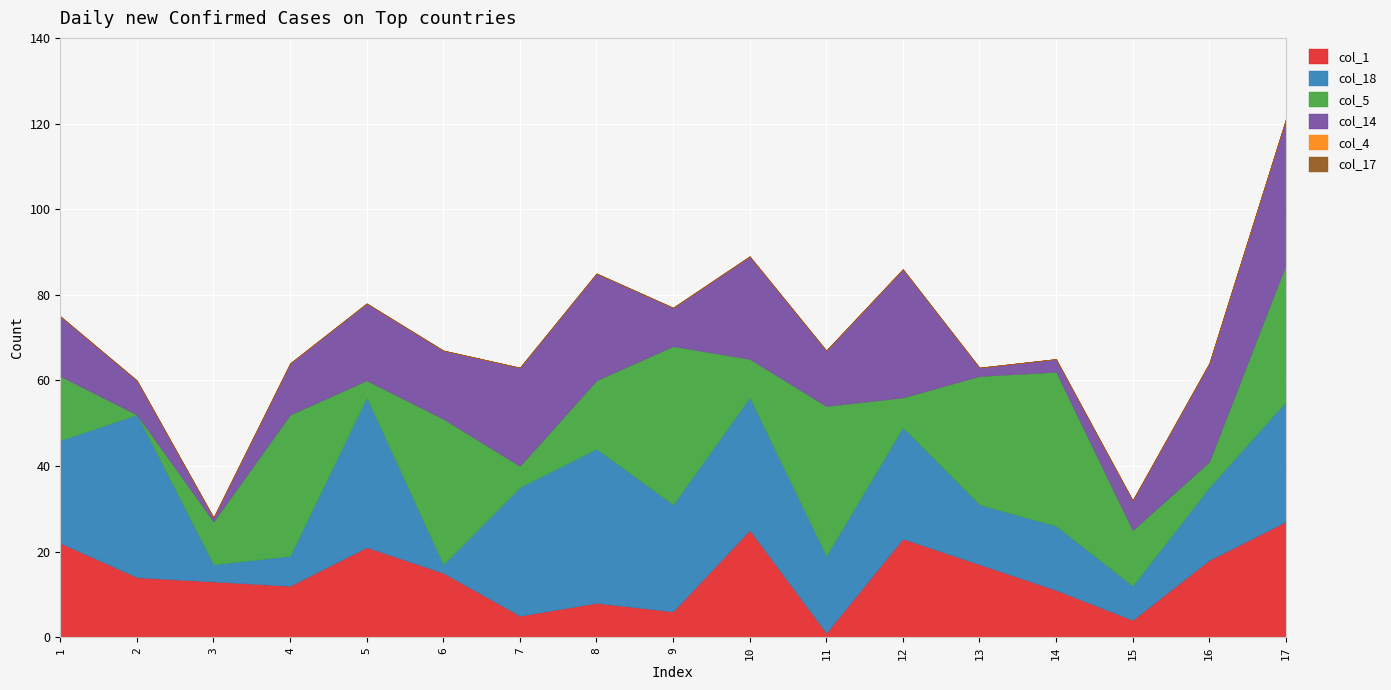

Reading left to right, transcribe all the data shown in this chart.

col_1: 22	14	13	12	21	15	5	8	6	25	1	23	17	11	4	18	27
col_18: 24	38	4	7	35	2	30	36	25	31	18	26	14	15	8	17	28
col_5: 15	0	10	33	4	34	5	16	37	9	35	7	30	36	13	6	32
col_14: 14	8	1	12	18	16	23	25	9	24	13	30	2	3	7	23	34
col_4: 0	0	0	0	0	0	0	0	0	0	0	0	0	0	0	0	0
col_17: 0	0	0	0	0	0	0	0	0	0	0	0	0	0	0	0	0